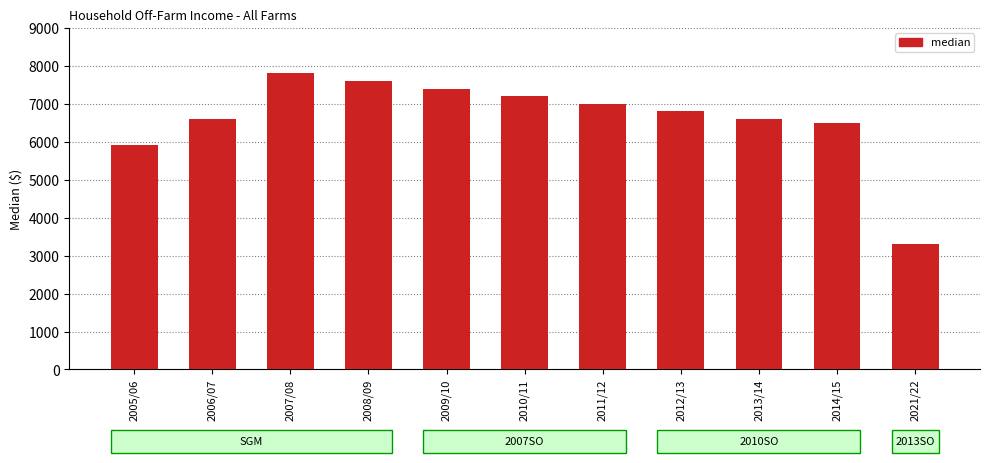

Reading right to left, what are all the values shown in this chart?

3300	6500	6600	6800	7000	7200	7400	7600	7800	6600	5900